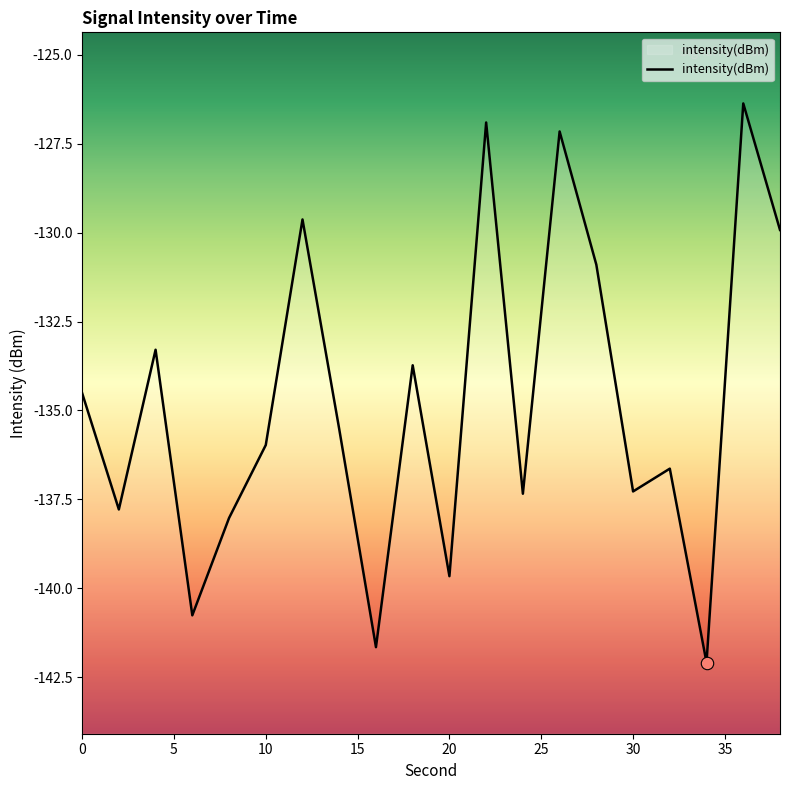

Which has a higher value, 14 or 6?

14